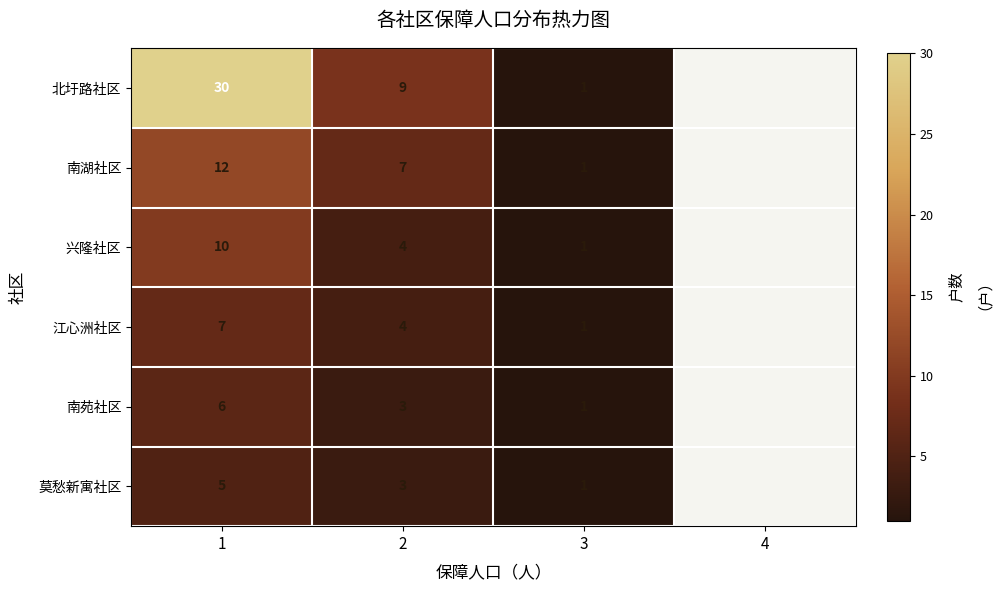

What is the total value across all series at 2?

30